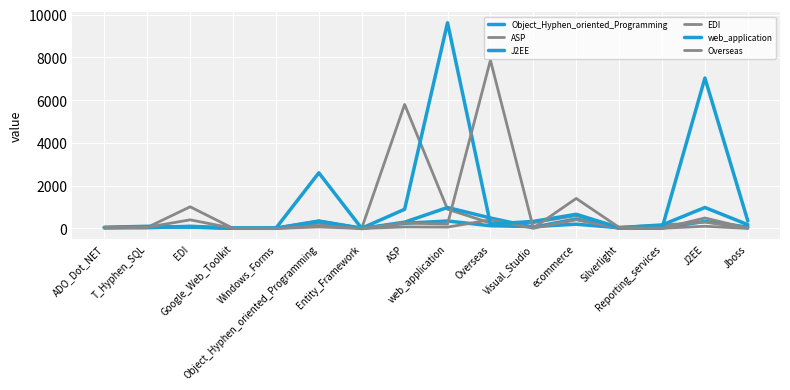

Does the chart display data point markers on the line(s)?

No